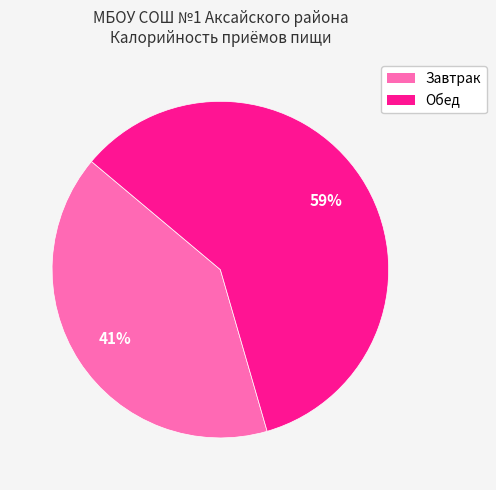

The Завтрак slice represents 33% of the pie. True or false?

False